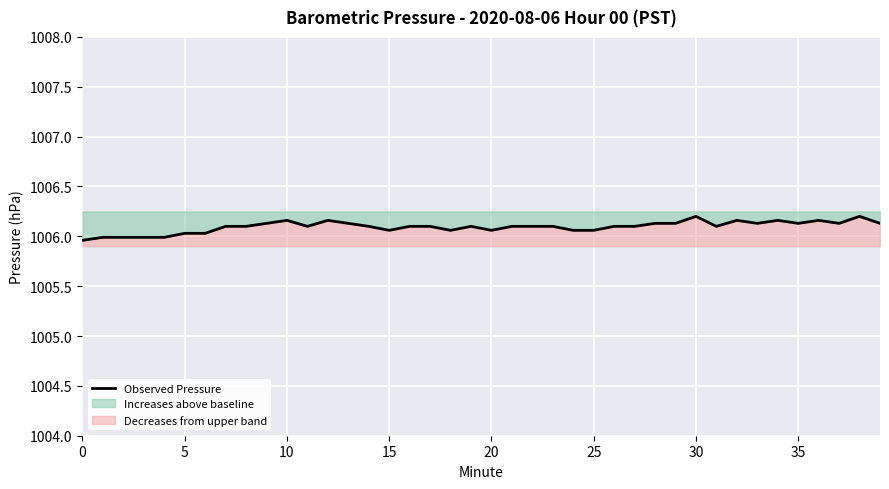

Is this an area chart (filled region under the line)?

No